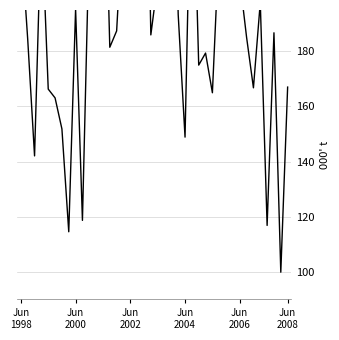

What position from the left is 30?

31